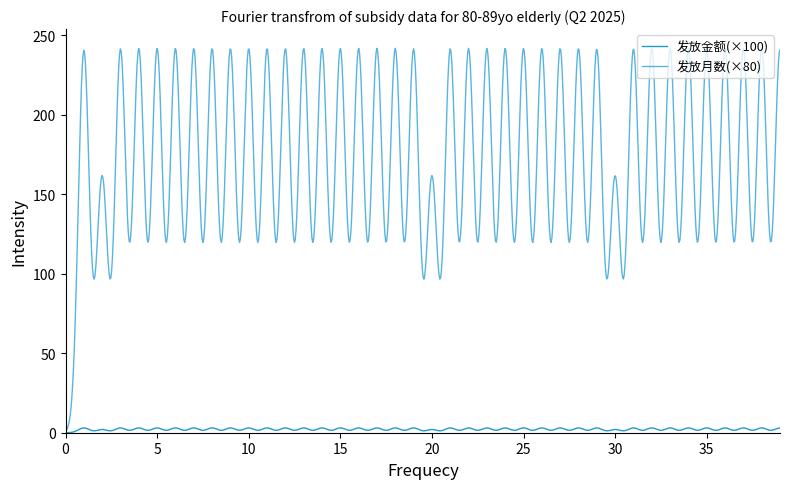

Which series has the widest spread of values?

发放月数(×80)